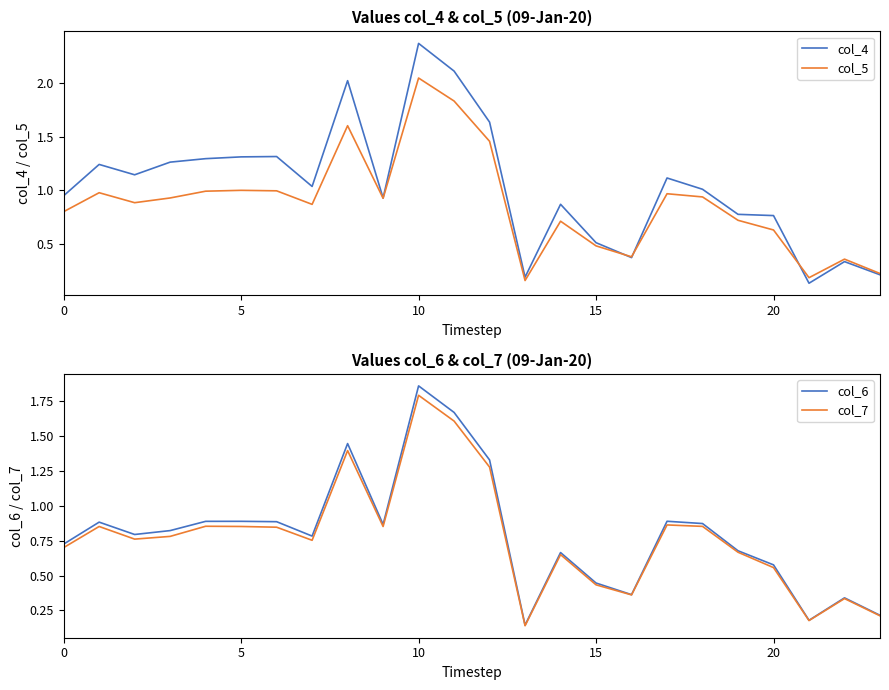

The col_6 series shows 0.6 at 5. True or false?

False